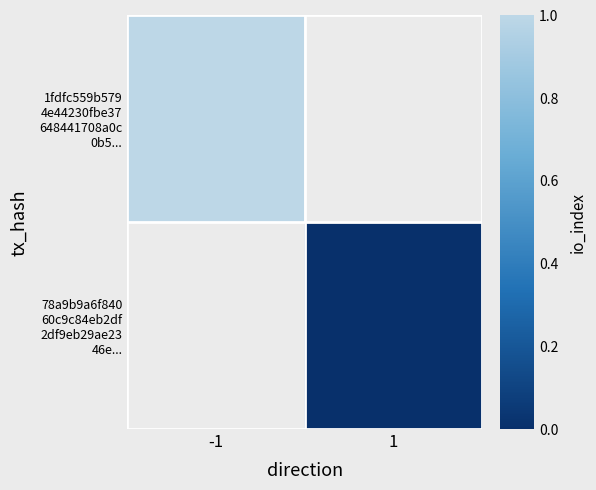

Between 1 and -1, which is larger?

-1